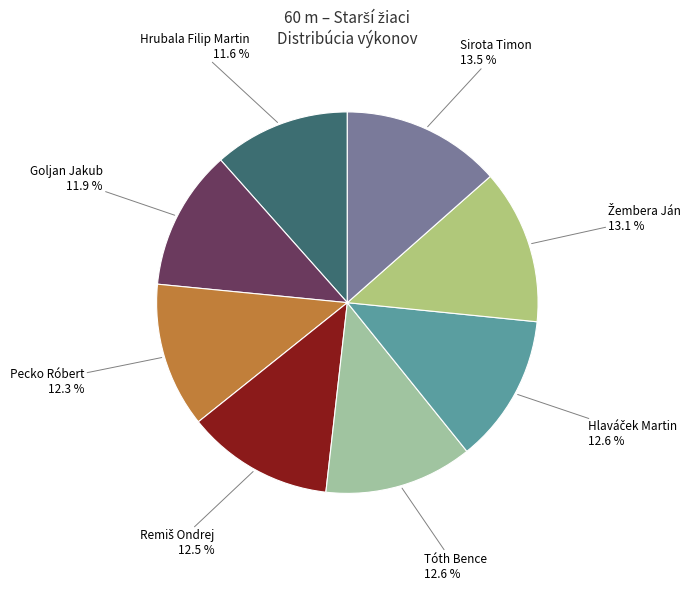

Is there a majority slice in this chart?

No